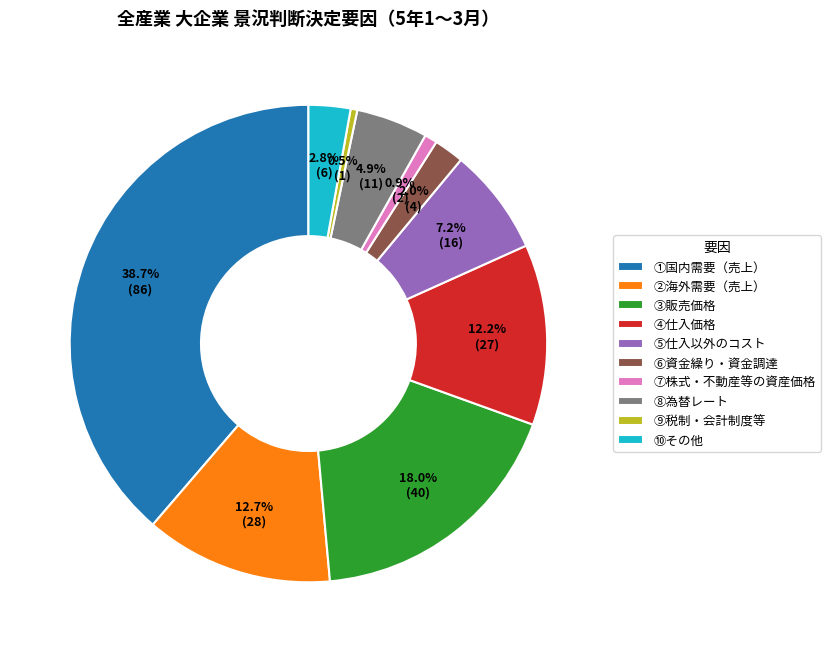

What is the largest slice in the pie chart?

①国内需要（売上）